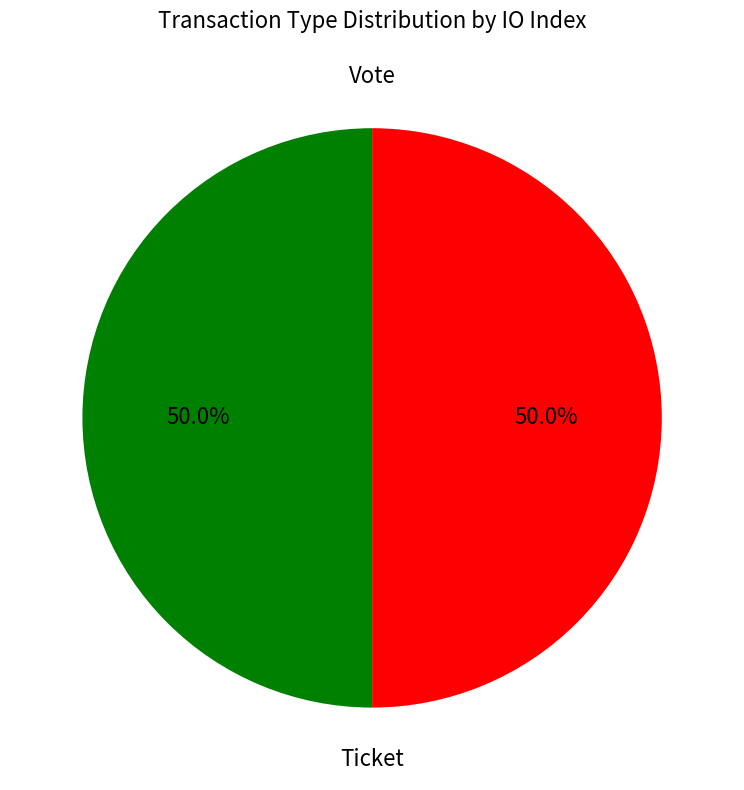

How many segments does this pie chart have?

2